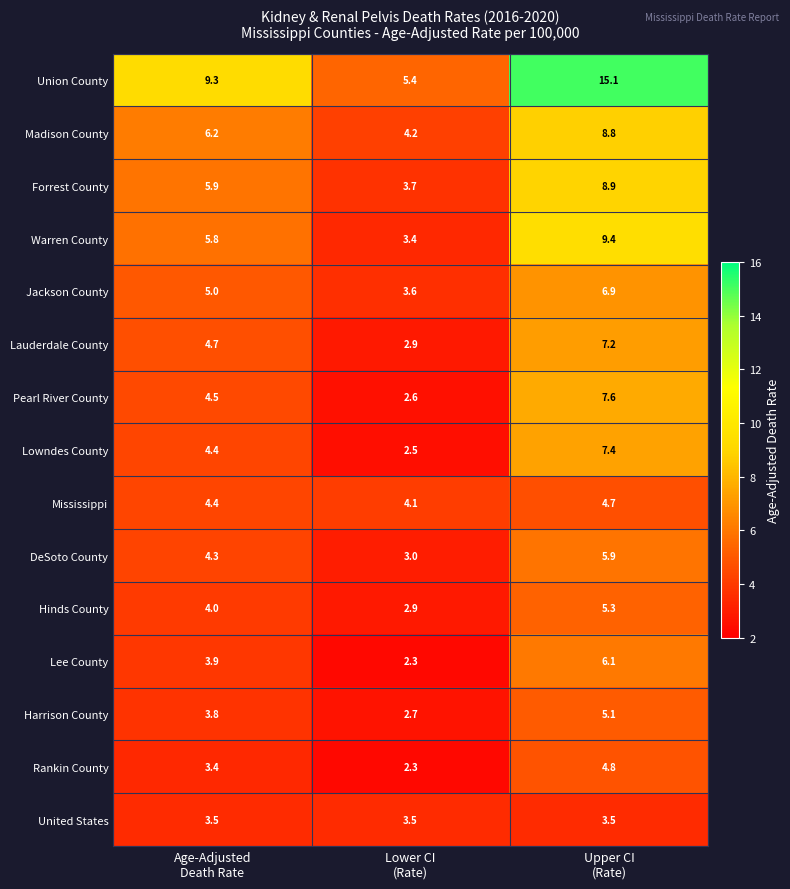

Which series has the largest total across all categories?

Union County